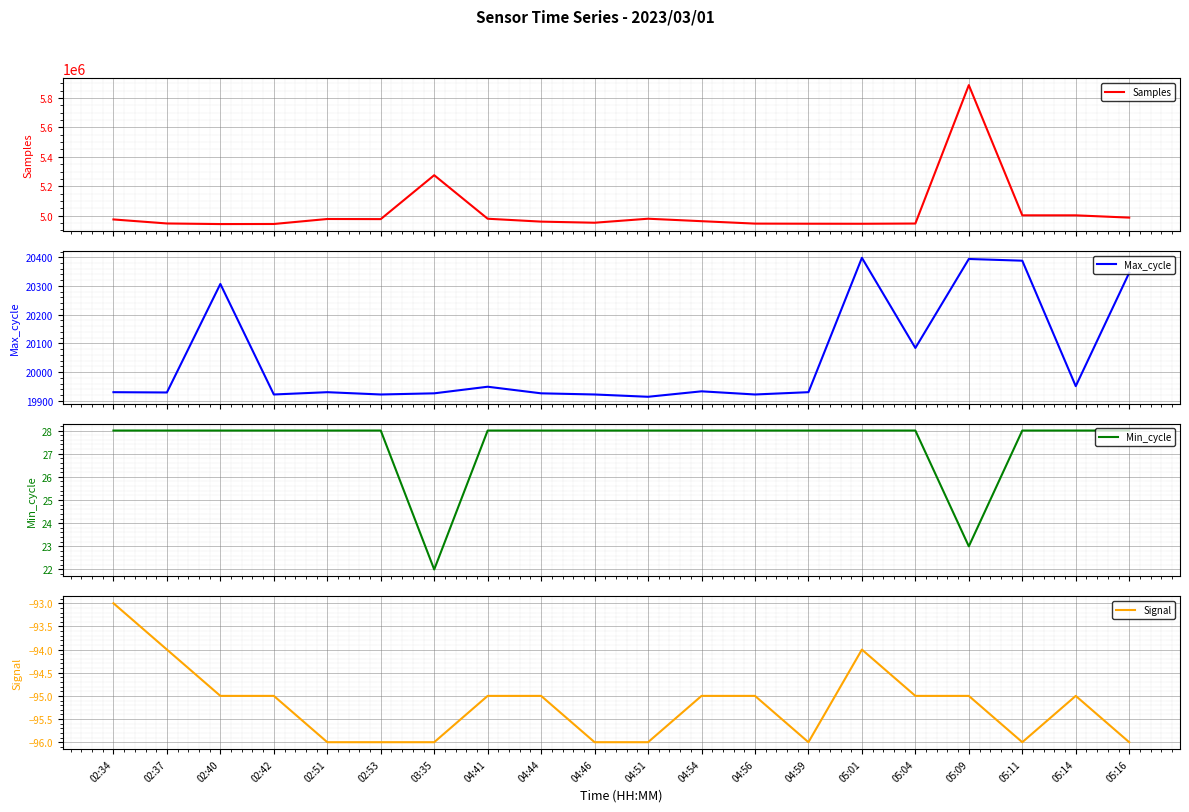

What is the sum of all Min_cycle values?

549